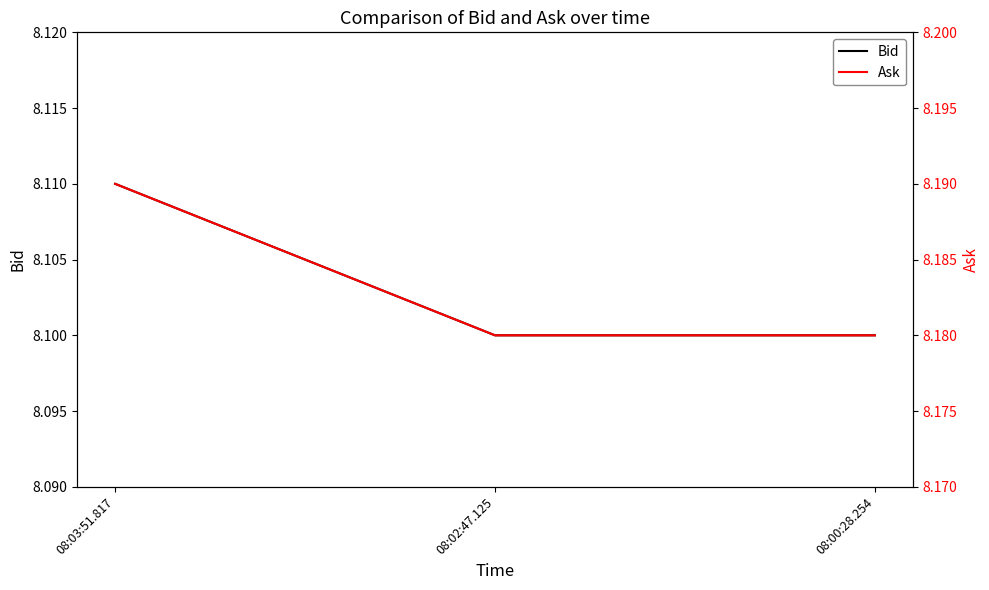

Between 08:03:51.817 and 08:00:28.254, which series saw the biggest shift?

Bid